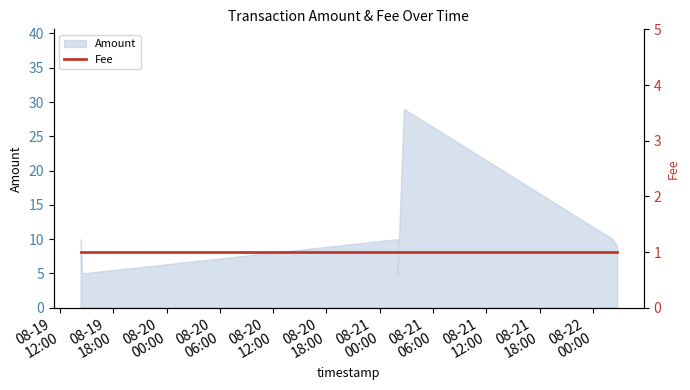

How many data points does each series have?

7